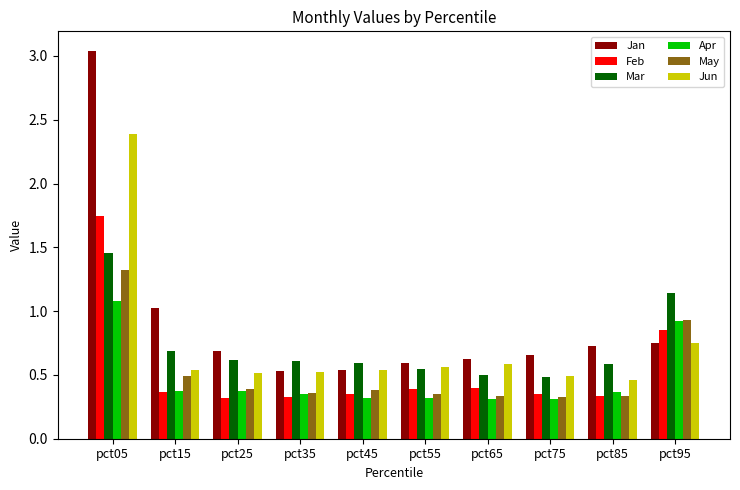

What is the total value across all series at pct45?

2.7